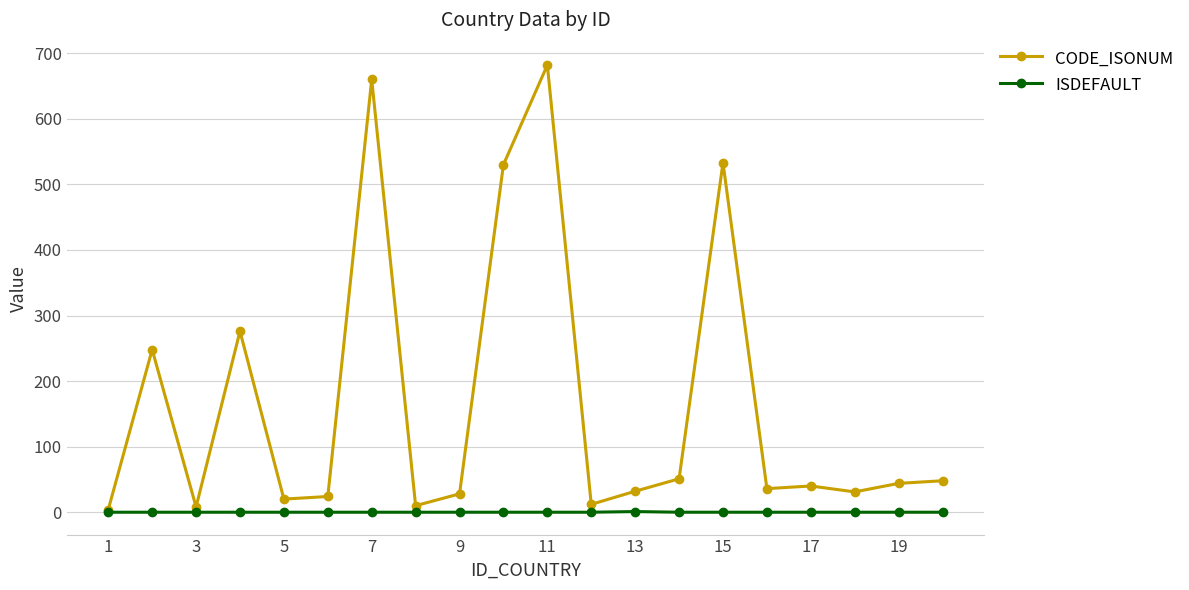

What is the difference between the maximum and minimum values in the ISDEFAULT series?

1